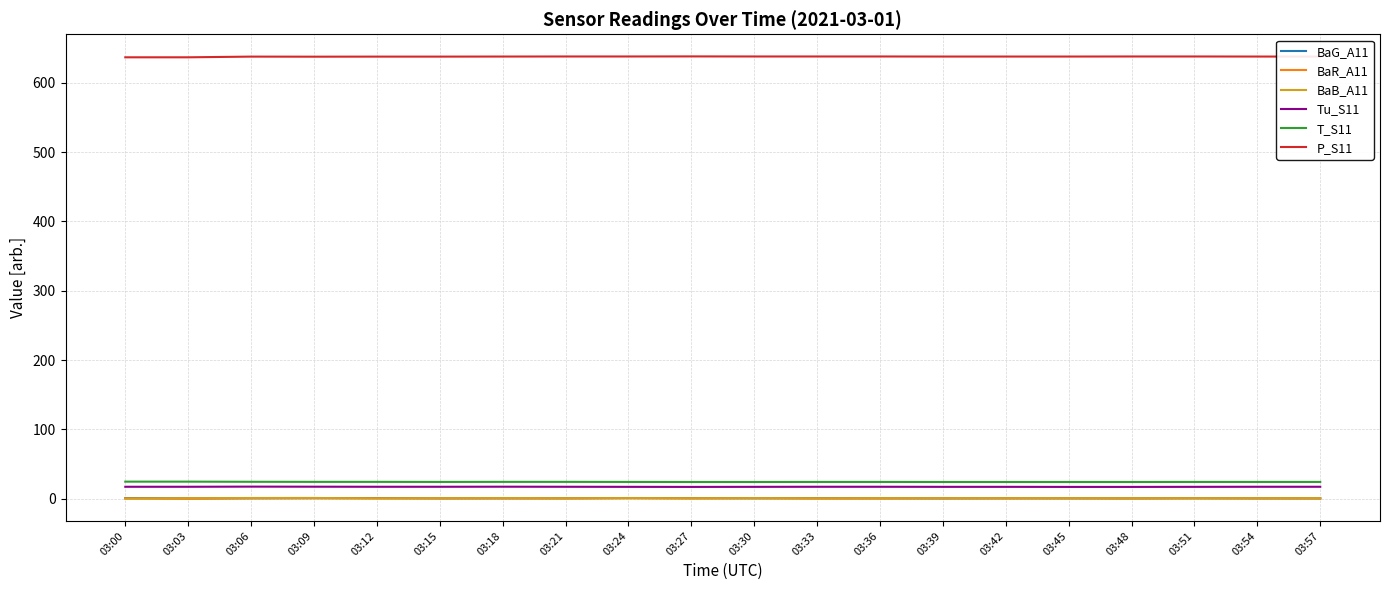

Which series has the largest total across all categories?

P_S11